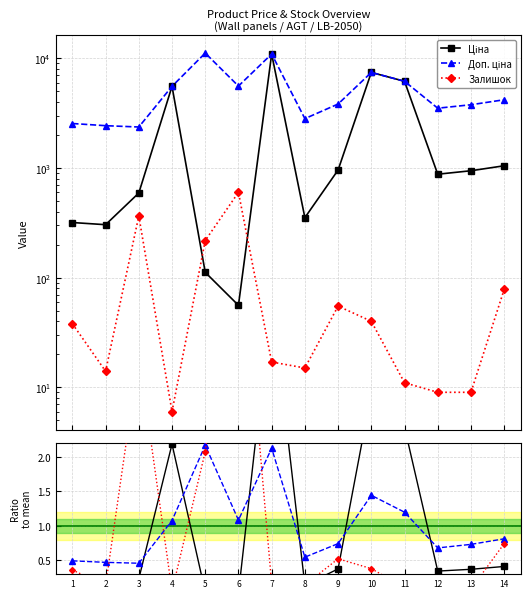

True or false: Ціна has more than 0 points higher than both neighbors.

True